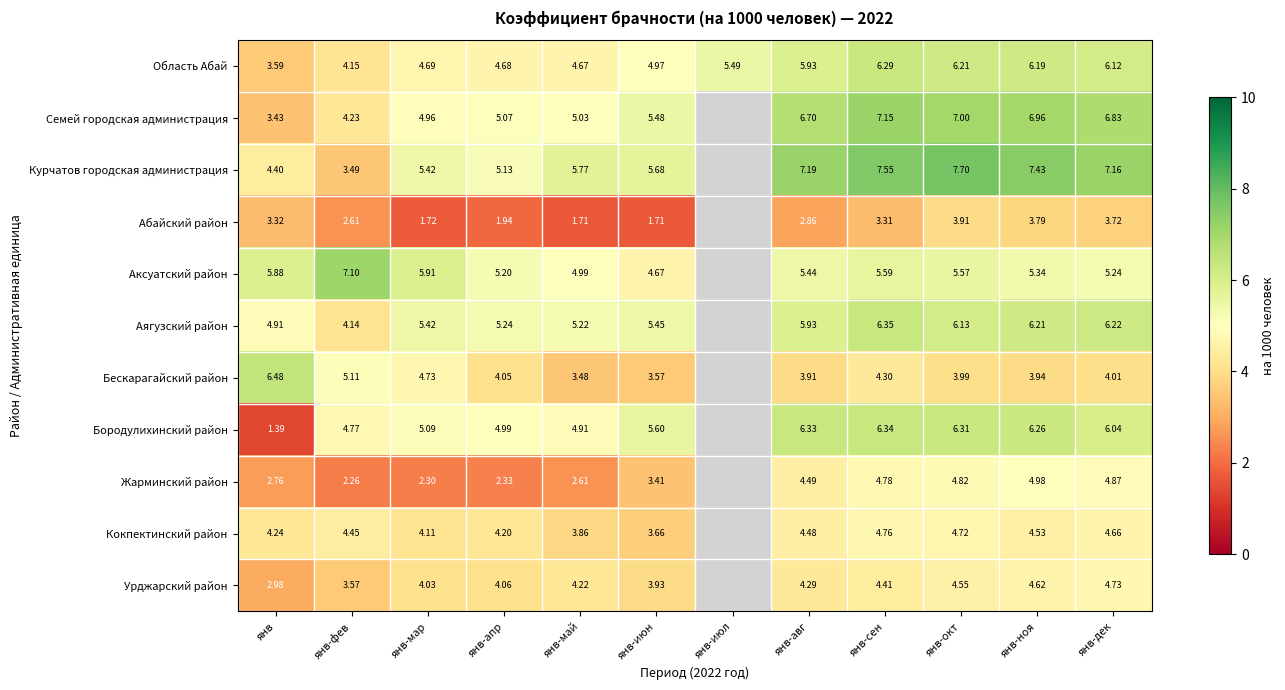

True or false: Семей городская администрация has a value of 3.5 at янв-авг.

False